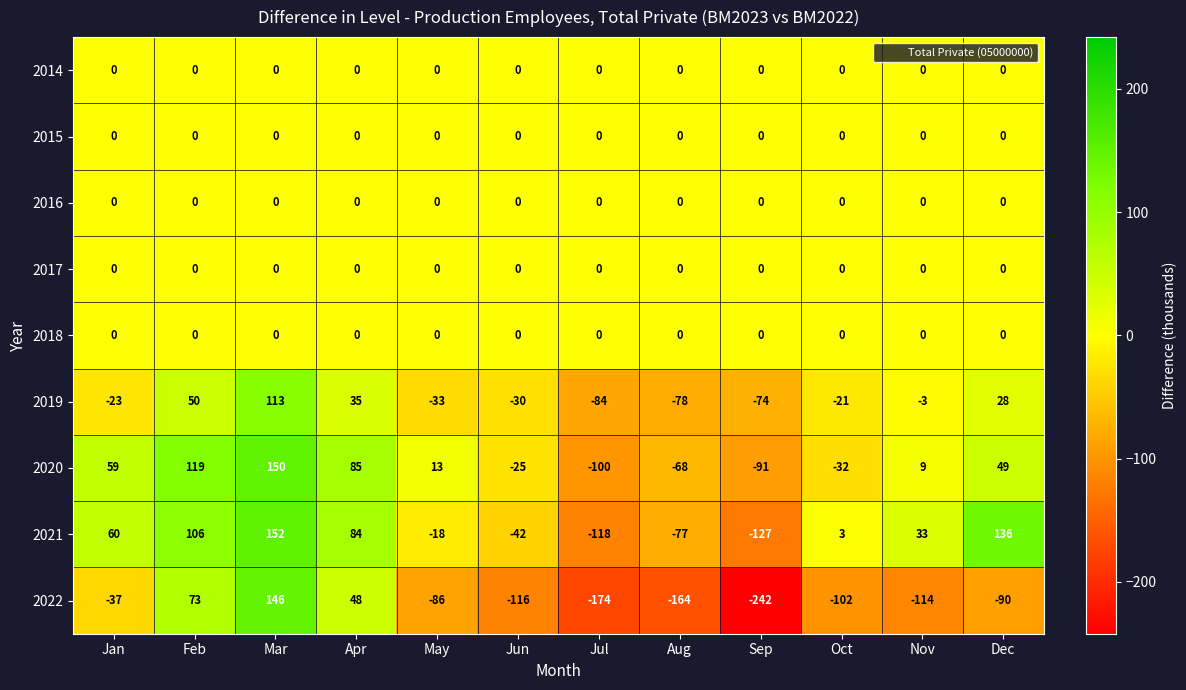

Which label corresponds to the largest value in the chart?

Mar